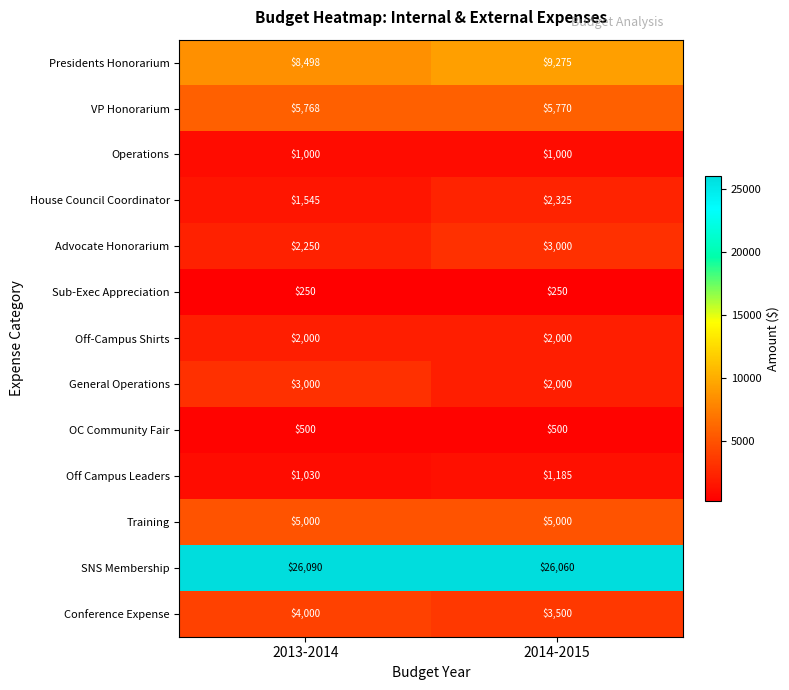

List the labels in order of Advocate Honorarium value, largest first.

2014-2015, 2013-2014